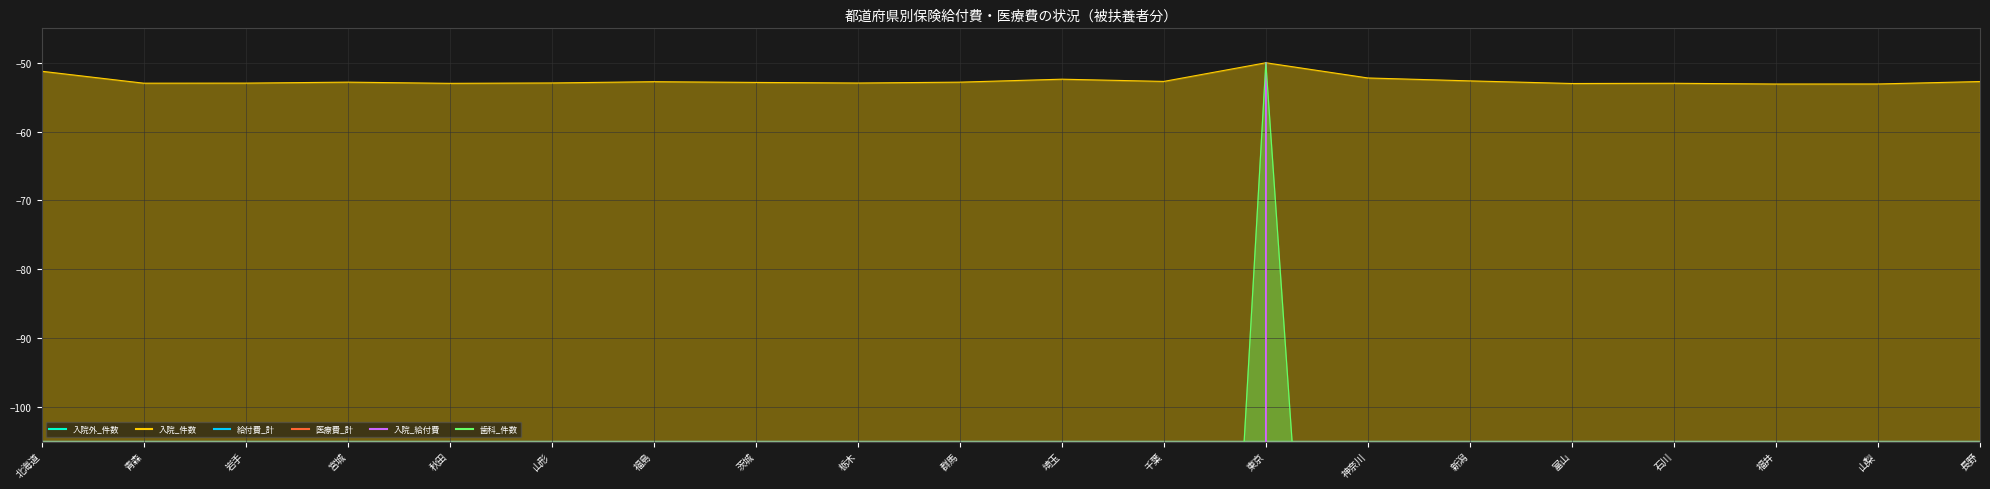

Reading left to right, list all the values displayed in this chart.

入院外_件数: -17762.8	-24365.1	-24760.9	-22367.2	-25215.4	-24448.7	-22795.2	-23050.0	-23446.3	-22692.3	-19292.4	-21849.3	-50.0	-17690.0	-22213.4	-24346.9	-24139.5	-25144.9	-25308.4	-23521.3
入院_件数: -51.2	-53.0	-53.0	-52.8	-53.0	-52.9	-52.7	-52.9	-52.9	-52.8	-52.4	-52.7	-50.0	-52.2	-52.6	-53.0	-53.0	-53.1	-53.1	-52.7
給付費_計: -20615660.0	-32304010.0	-33129250.0	-30198650.0	-33441570.0	-32679580.0	-30585700.0	-31150170.0	-31354370.0	-30281690.0	-25689760.0	-28578430.0	-50.0	-23460410.0	-29642820.0	-32820010.0	-32301460.0	-33814680.0	-33921690.0	-30330180.0
医療費_計: -24739150.0	-38878240.0	-39775770.0	-36295570.0	-40169900.0	-39207100.0	-36748240.0	-37394390.0	-37682620.0	-36364640.0	-30933950.0	-34430290.0	-50.0	-28020620.0	-35614550.0	-39377080.0	-38812630.0	-40595010.0	-40733590.0	-36610290.0
入院_給付費: -6469890.0	-11958520.0	-12519810.0	-11461360.0	-12477590.0	-12250300.0	-11712700.0	-11931730.0	-11851110.0	-11560420.0	-9619770.0	-10526400.0	-50.0	-8765700.0	-11177110.0	-12575070.0	-12257870.0	-12873460.0	-12788840.0	-10633490.0
歯科_件数: -258.3	-345.8	-346.7	-313.9	-349.7	-340.7	-322.4	-327.2	-334.5	-323.3	-276.8	-308.6	-50.0	-263.9	-328.2	-338.3	-347.1	-355.9	-353.0	-336.4